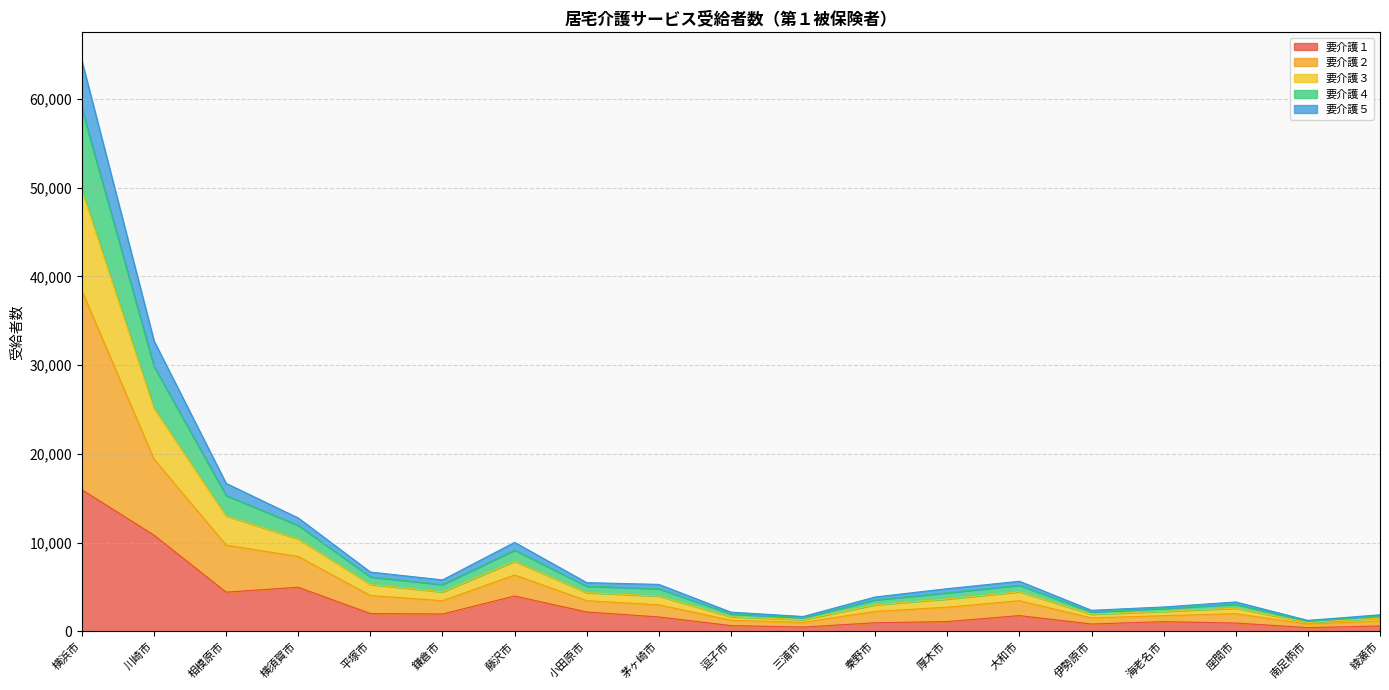

Which category has the highest value across all series?

横浜市